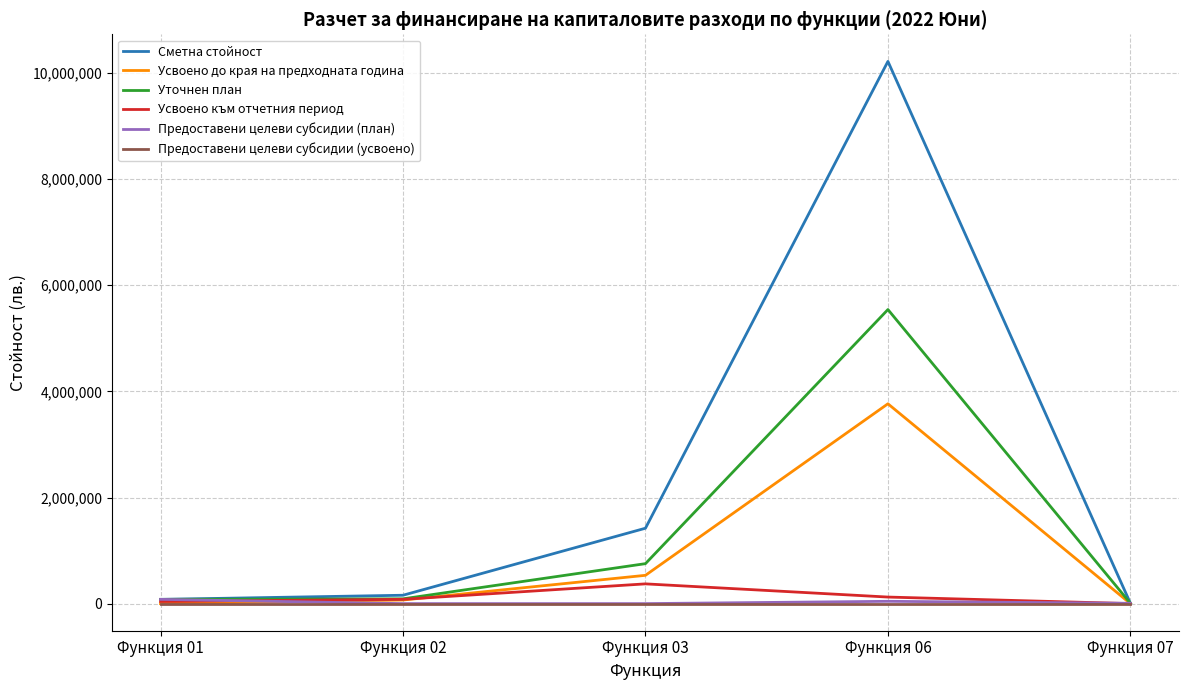

What are all the series names shown in the legend?

Сметна стойност, Усвоено до края на предходната година, Уточнен план, Усвоено към отчетния период, Предоставени целеви субсидии (план), Предоставени целеви субсидии (усвоено)